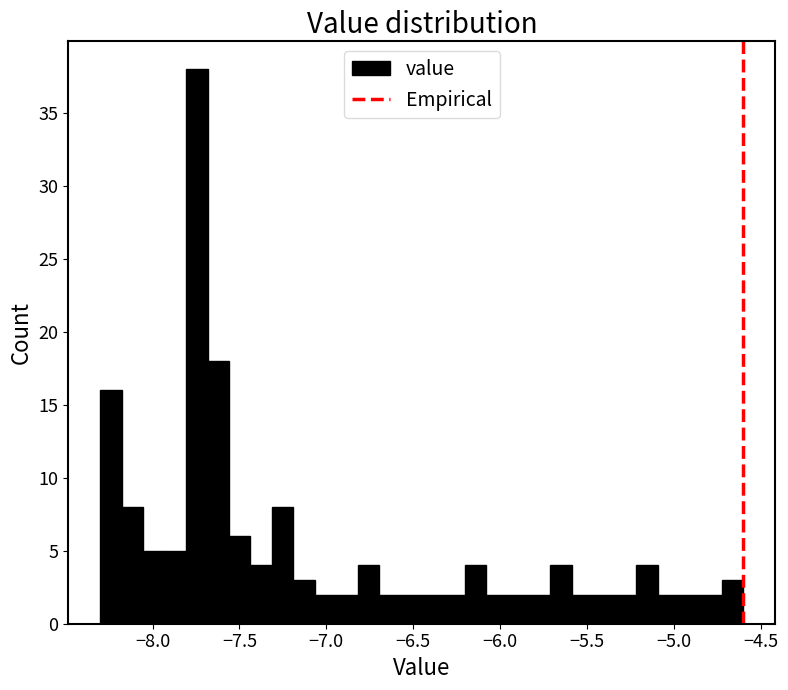

Around what value on the x-axis is the tallest bar? Give the approximate position of its centre, as read against the axis.

-7.75